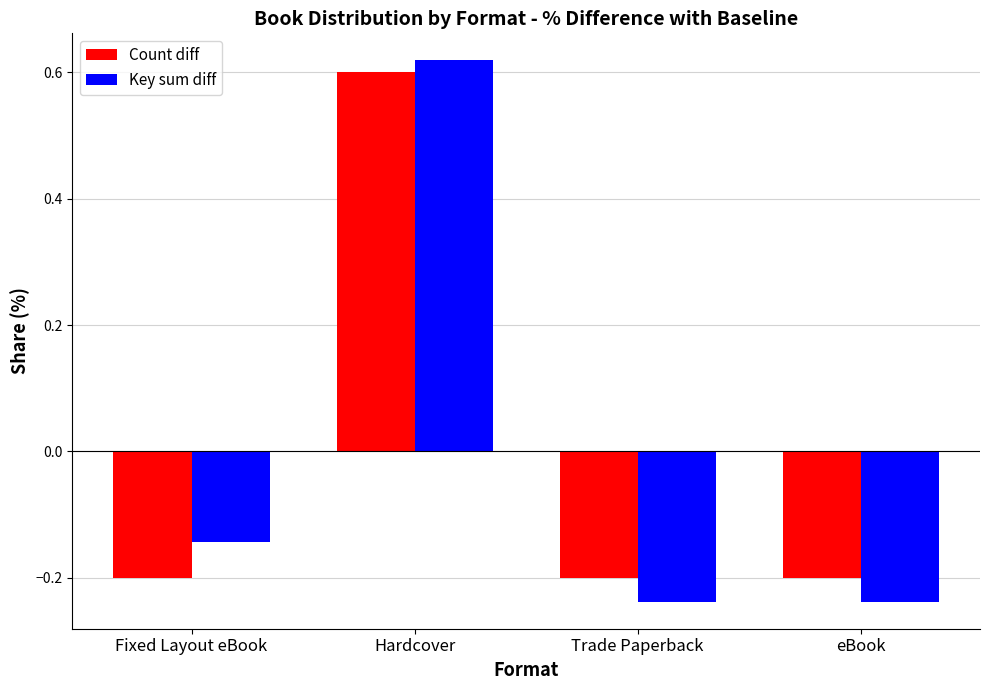

Count the Count diff values in the range 0 to 1.

1